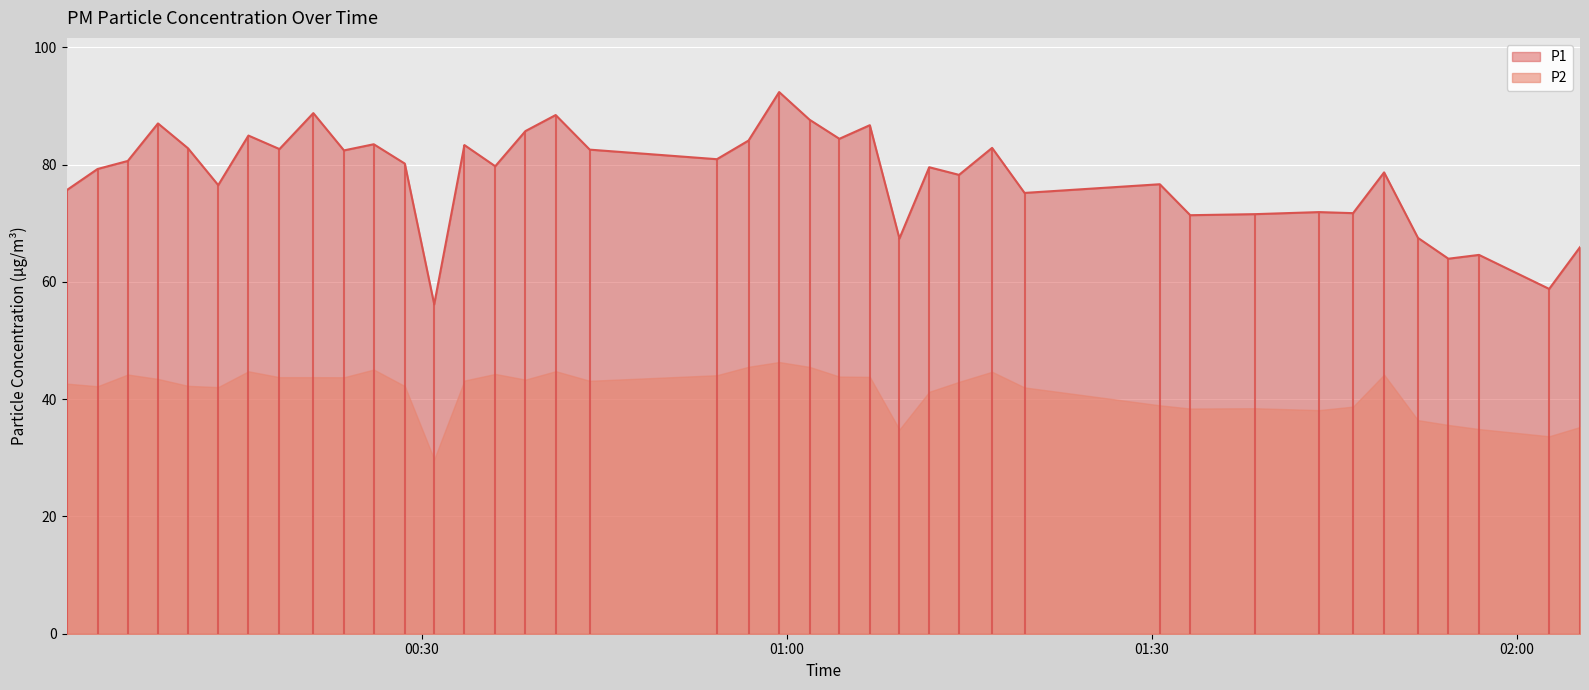

What is the maximum value for P1?

92.4